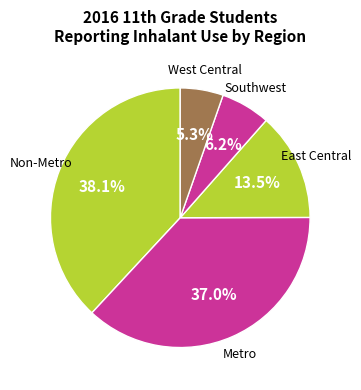

Which category has the smallest portion of the pie?

West Central